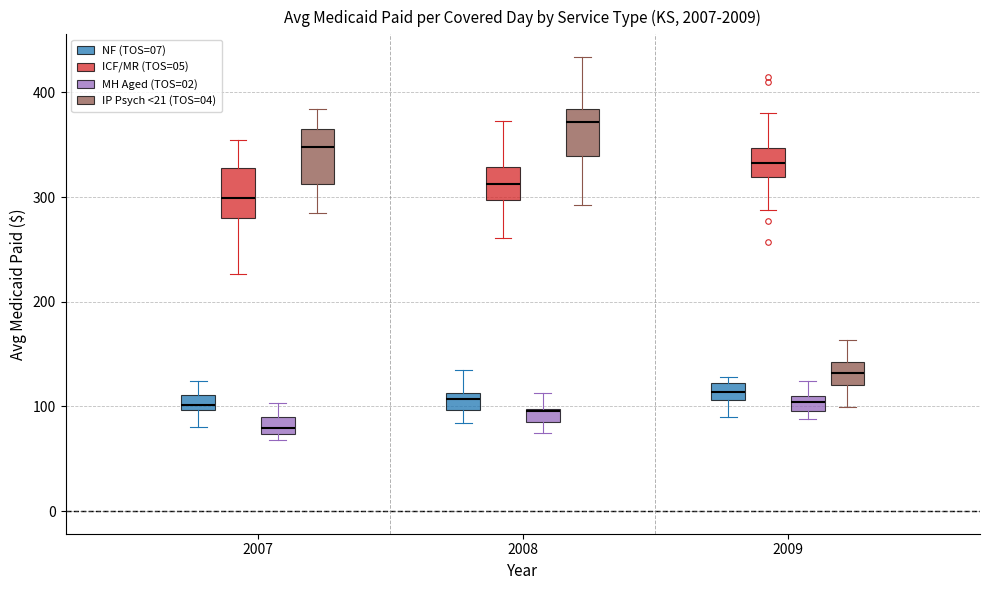

Which box's median line is the lowest?

2007 (MH Aged (TOS=02))